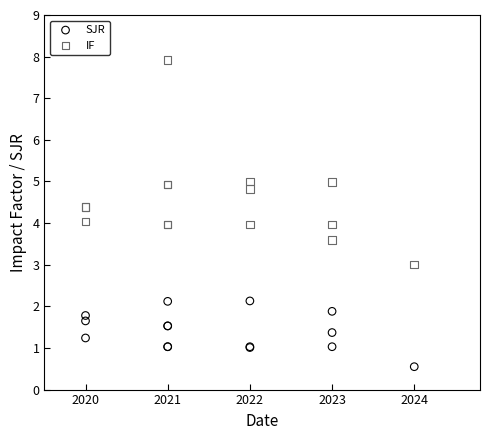

What is the X range (max minus min) for the scatter plot?

4.0